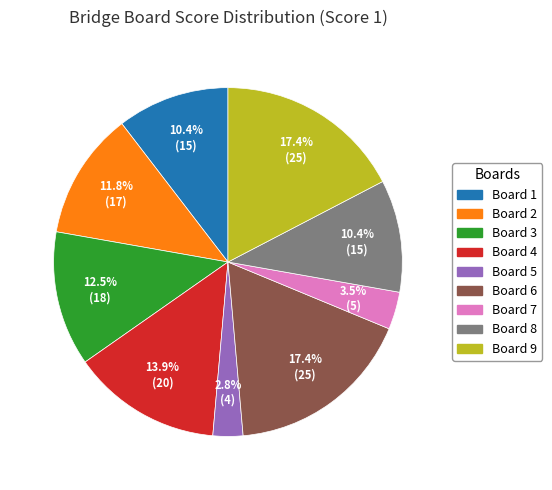

Which has a higher value, Board 4 or Board 2?

Board 4